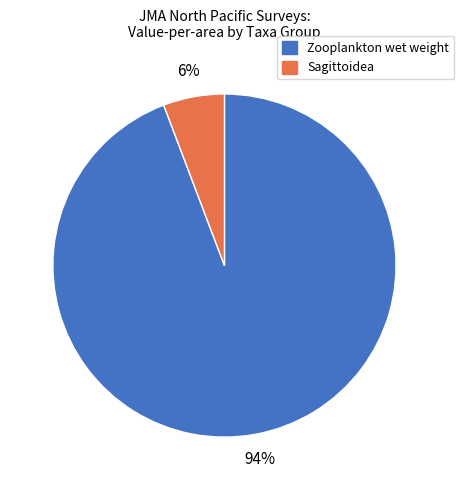

Rank the categories by value from highest to lowest.

Zooplankton wet weight, Sagittoidea